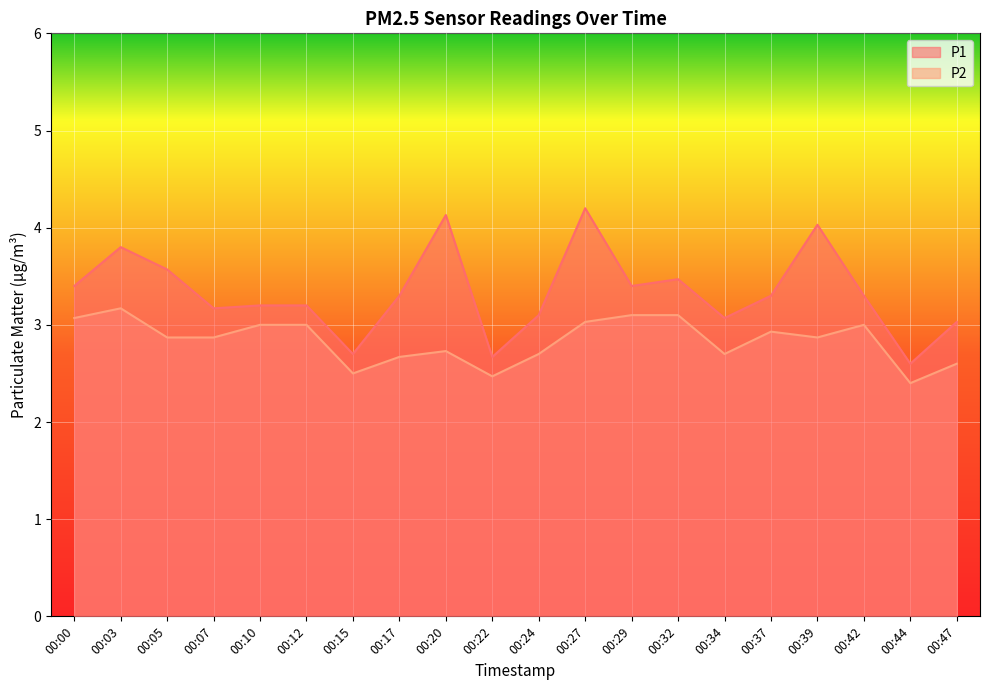

How many lines are shown in the chart?

2